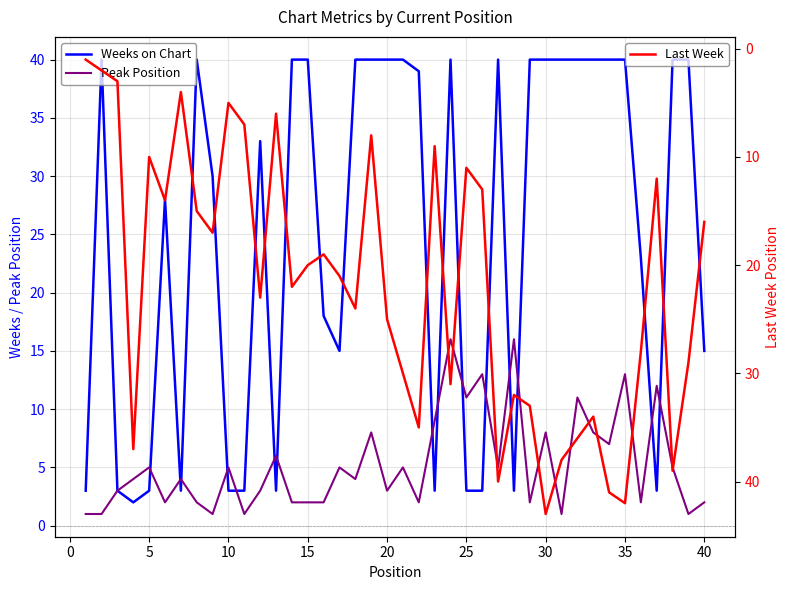

What is the maximum value for Last Week?

43